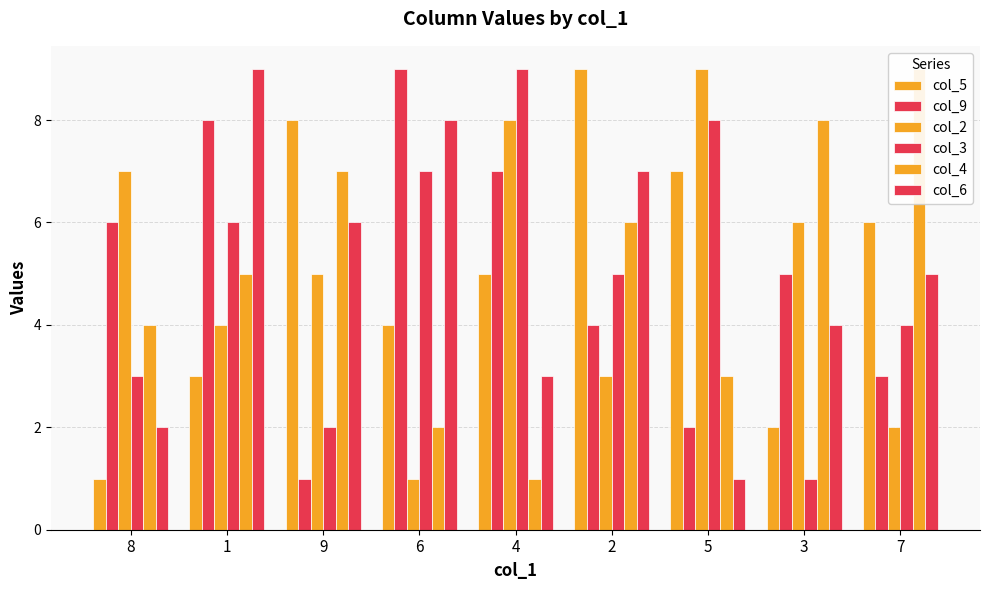

How many values in the col_6 series exceed 5?

4